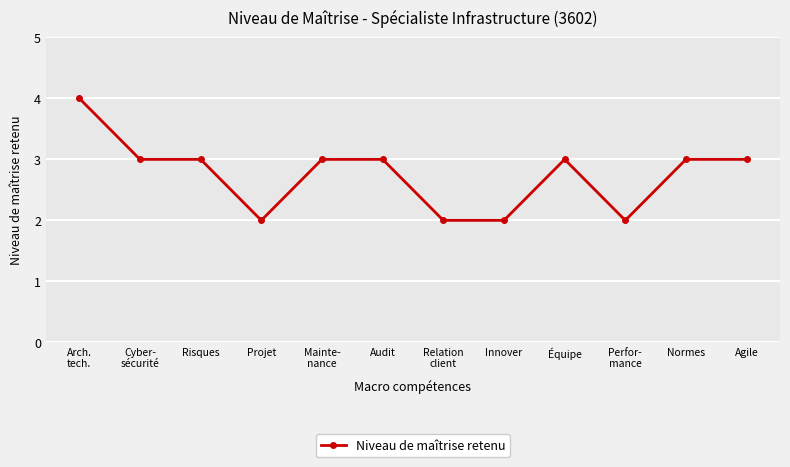

Reading left to right, transcribe all the data shown in this chart.

Arch.
tech.=4	Cyber-
sécurité=3	Risques=3	Projet=2	Mainte-
nance=3	Audit=3	Relation
client=2	Innover=2	Équipe=3	Perfor-
mance=2	Normes=3	Agile=3